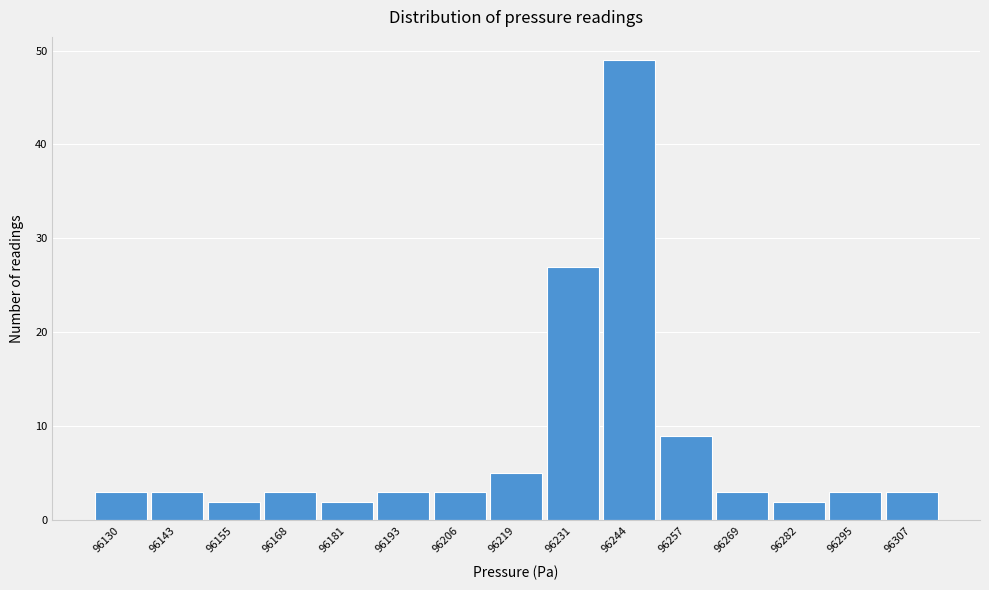

Reading left to right, list all the values displayed in this chart.

96130=3	96143=3	96155=2	96168=3	96181=2	96193=3	96206=3	96219=5	96231=27	96244=49	96257=9	96269=3	96282=2	96295=3	96307=3